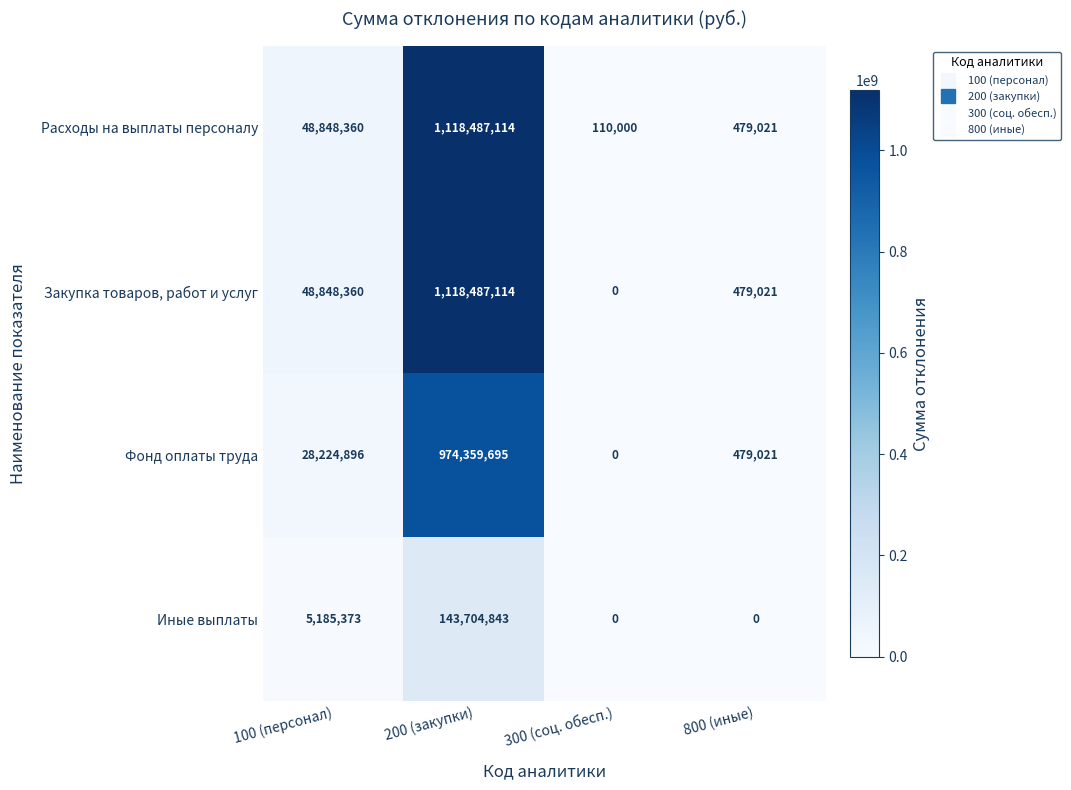

What is the difference between the Иные выплаты values at 300 (соц. обесп.) and 100 (персонал)?

5185373